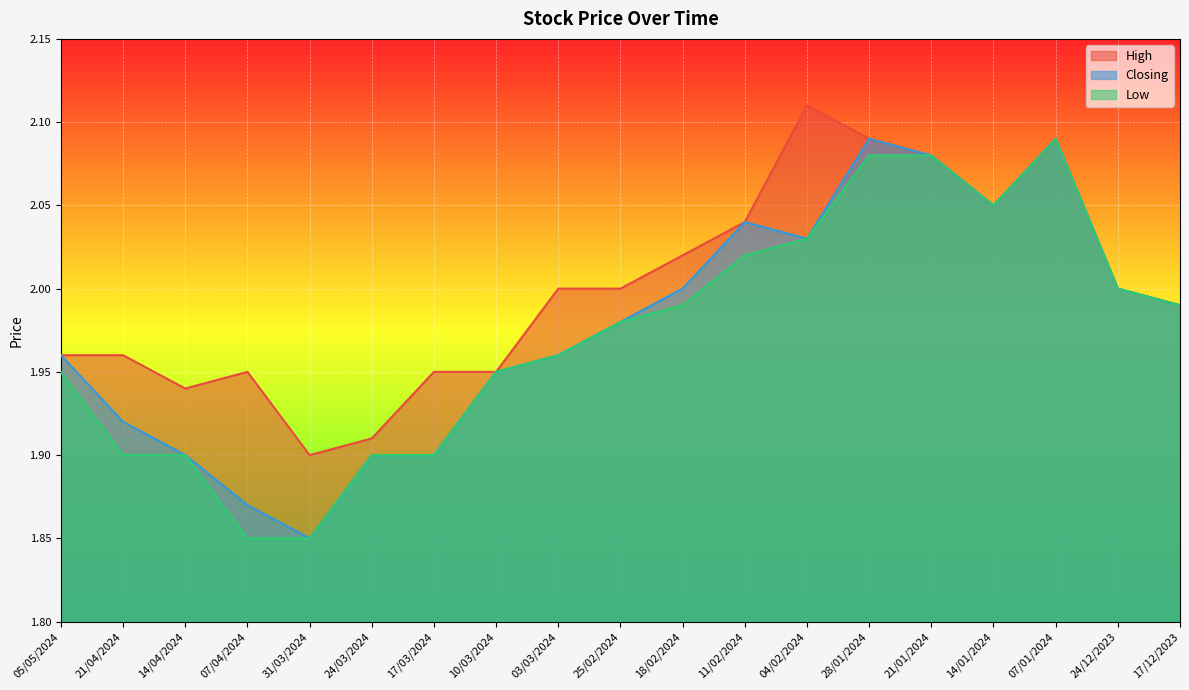

True or false: Low has more than 2 interior local peaks.

False